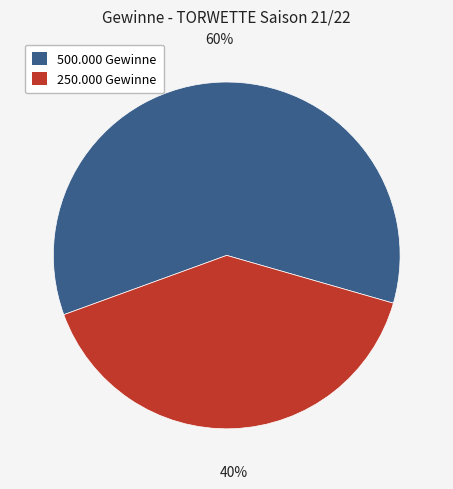

Which slice is the largest?

500.000 Gewinne